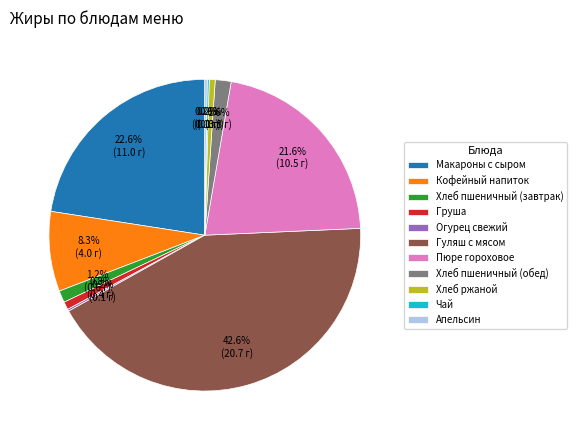

Which category has the biggest portion of the pie?

Гуляш с мясом